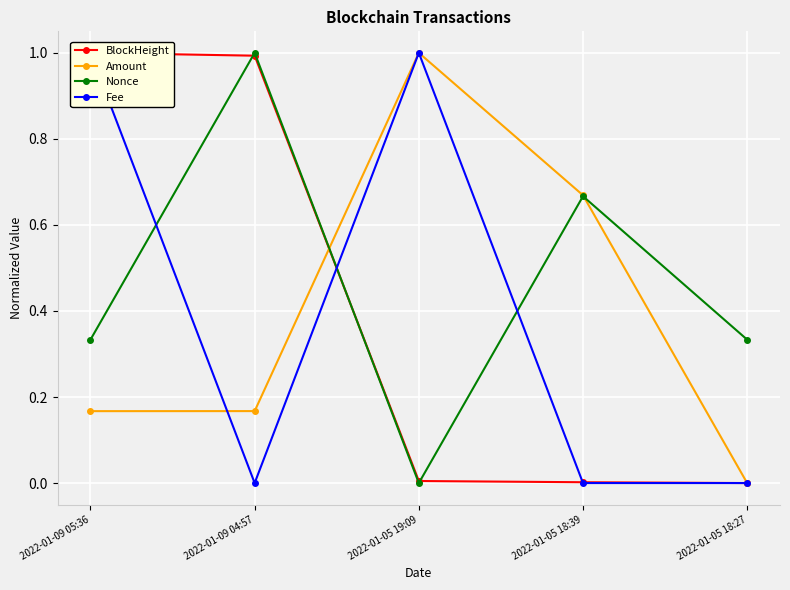

Which series has the largest total across all categories?

Nonce